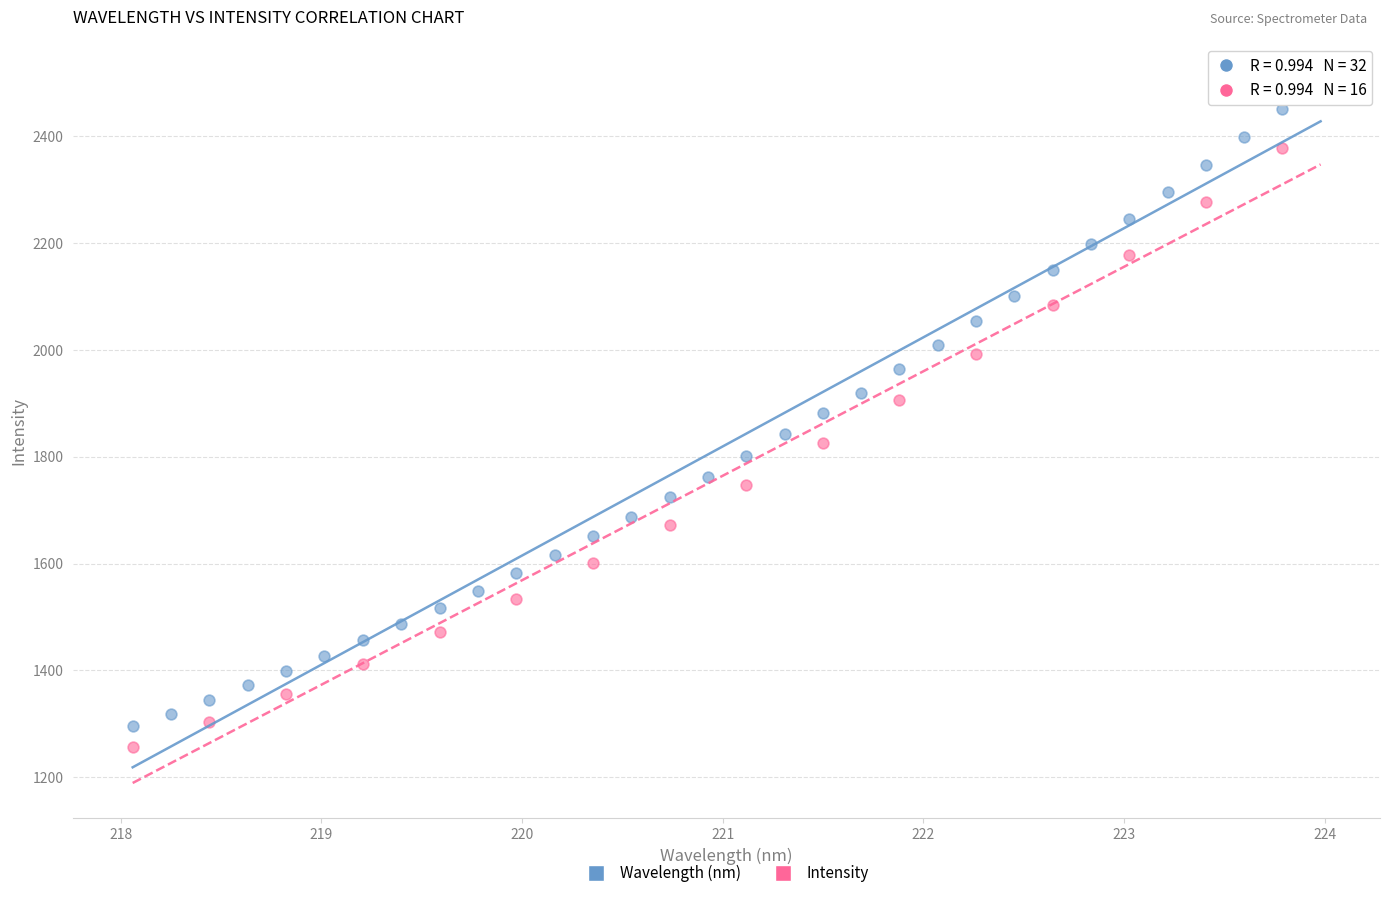

Which series reaches the maximum Y coordinate?

Wavelength (nm)